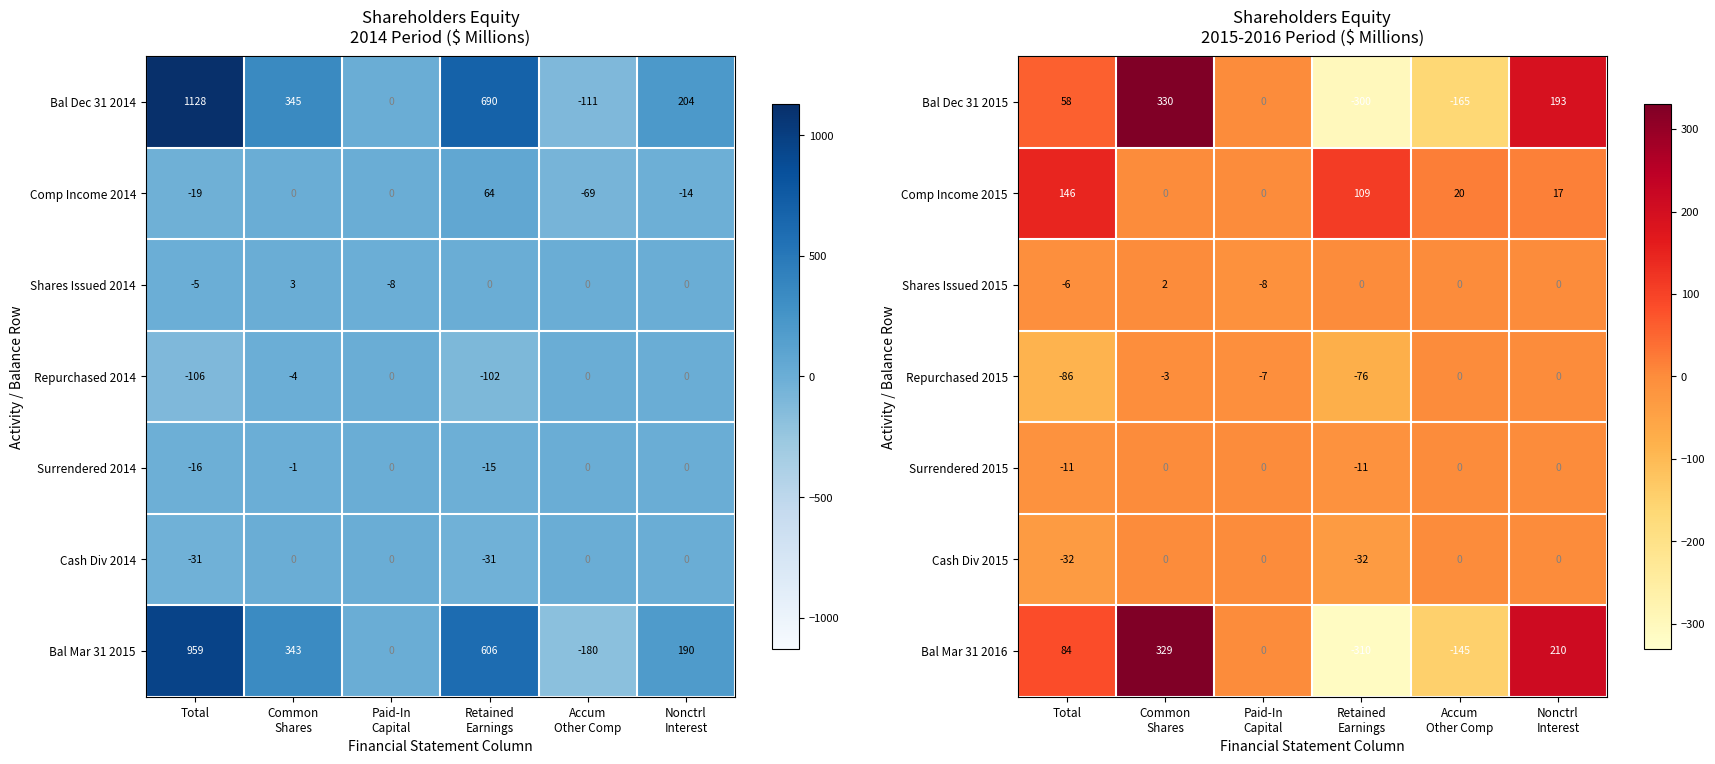

How many Comp Income 2015 values are between 0 and 109?

5